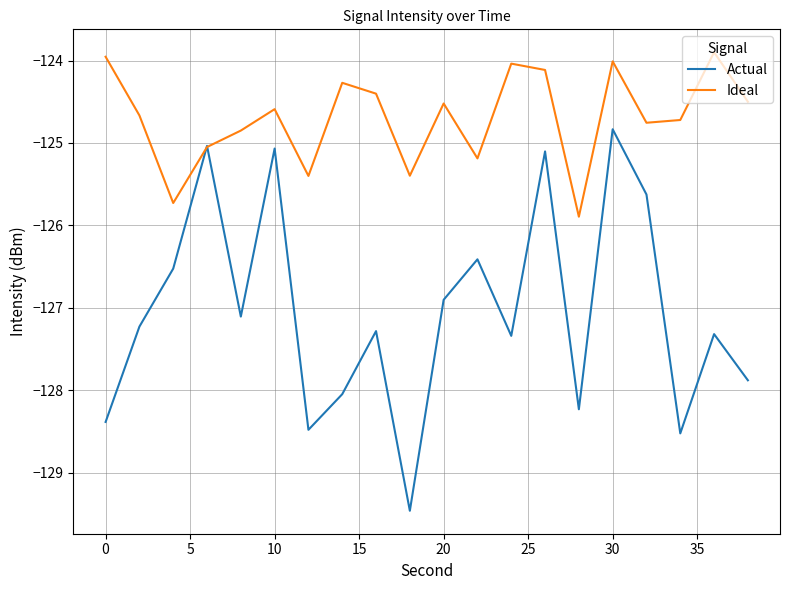

Which series has the largest total across all categories?

Ideal